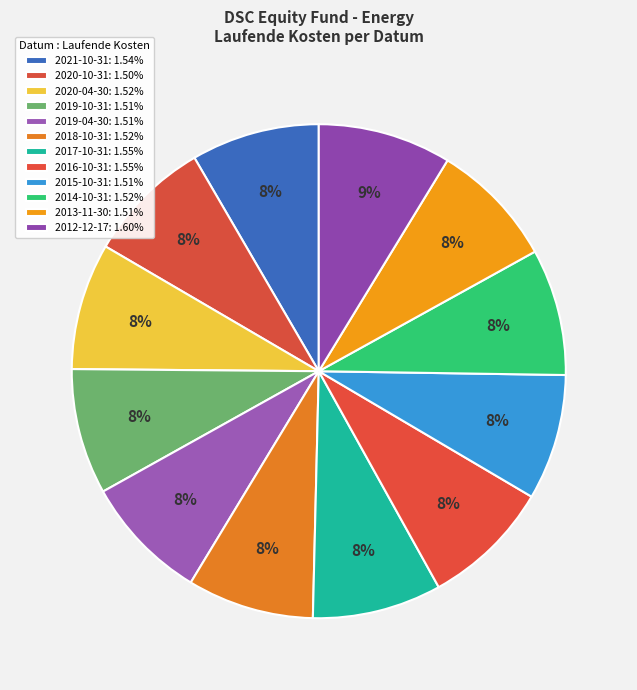

How many slices are in this pie chart?

12